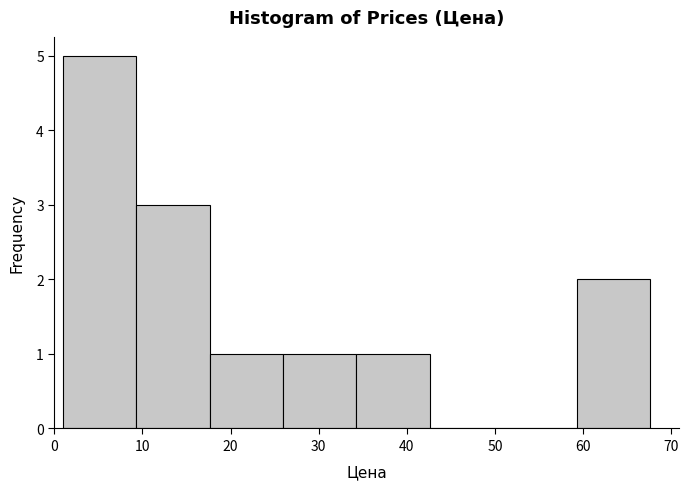

Reading left to right, transcribe this chart: for each bar, give the range it covers on the x-axis and its height. Neither the bar edges nor the heights are printed on the chart, so give them approximately, as read against the axes.

1 to 9: 5
9 to 18: 3
18 to 26: 1
26 to 34: 1
34 to 43: 1
43 to 51: 0
51 to 59: 0
59 to 68: 2